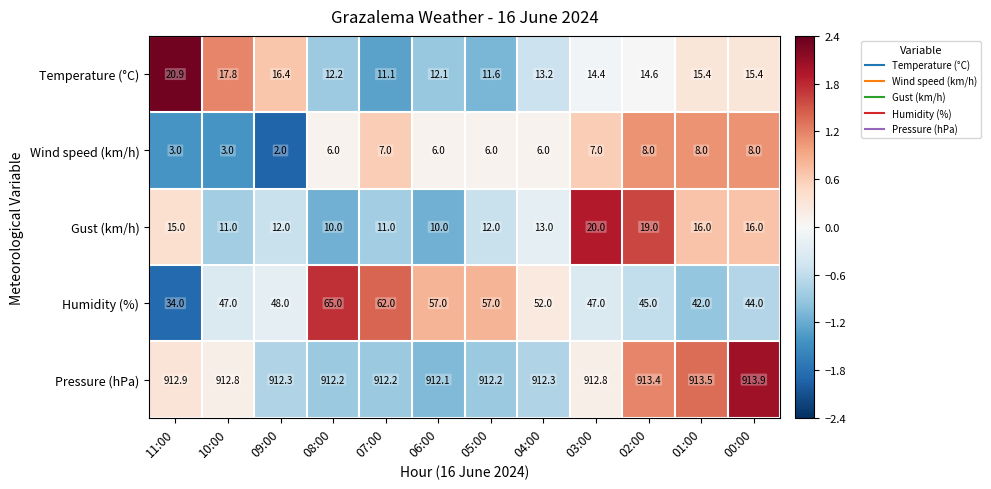

What is the difference between the highest and lowest values at 06:00?

906.1